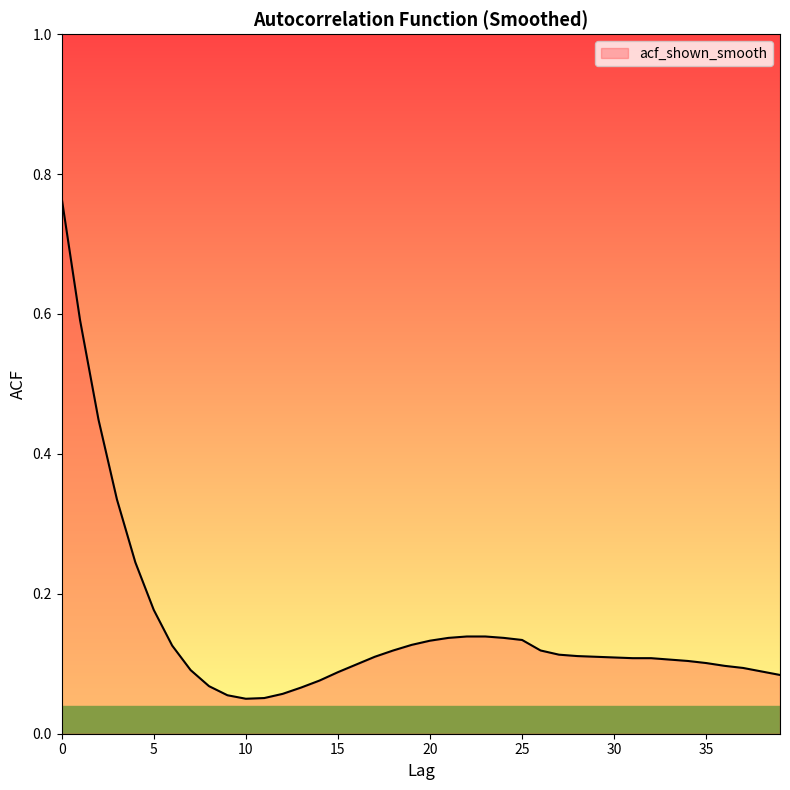

What is the difference between the maximum and minimum values?

0.7